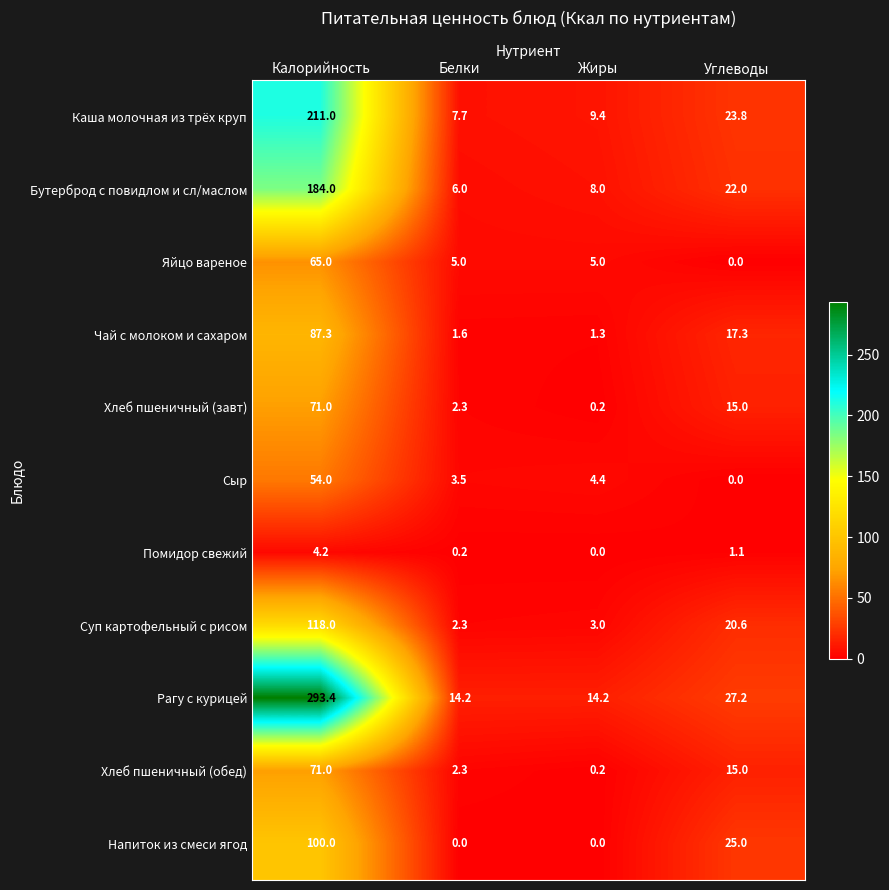

Is it true that Каша молочная из трёх круп equals 7.7 at Белки?

True